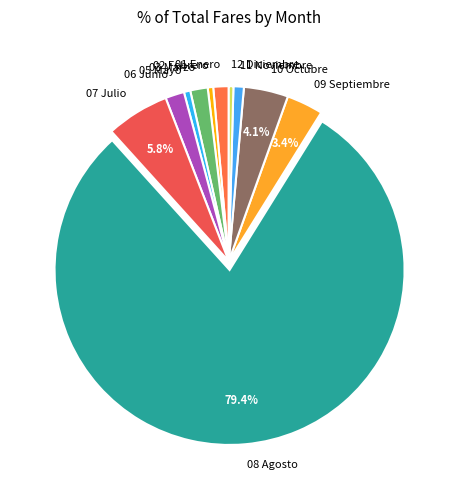

What is the ratio of the value at 09 Septiembre to the value at 10 Octubre?

0.8